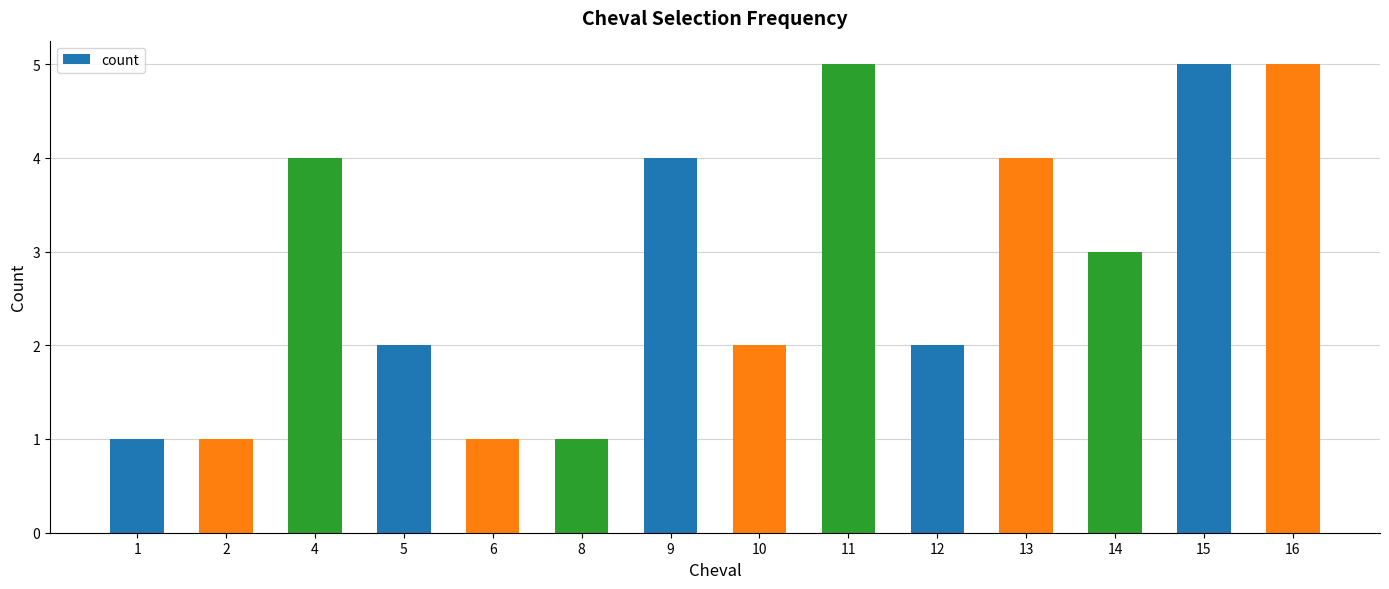

What is the difference between the second highest and minimum values?

4